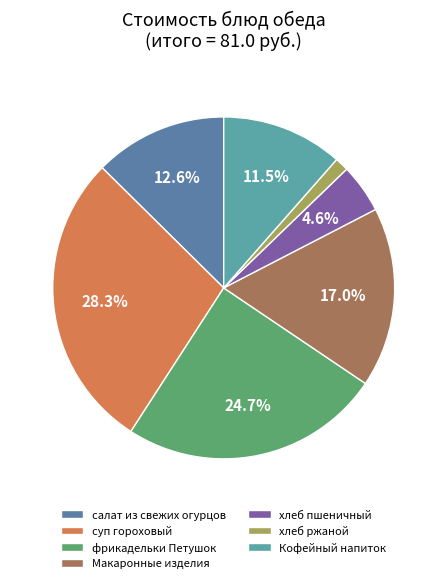

The фрикадельки Петушок slice represents 11% of the pie. True or false?

False